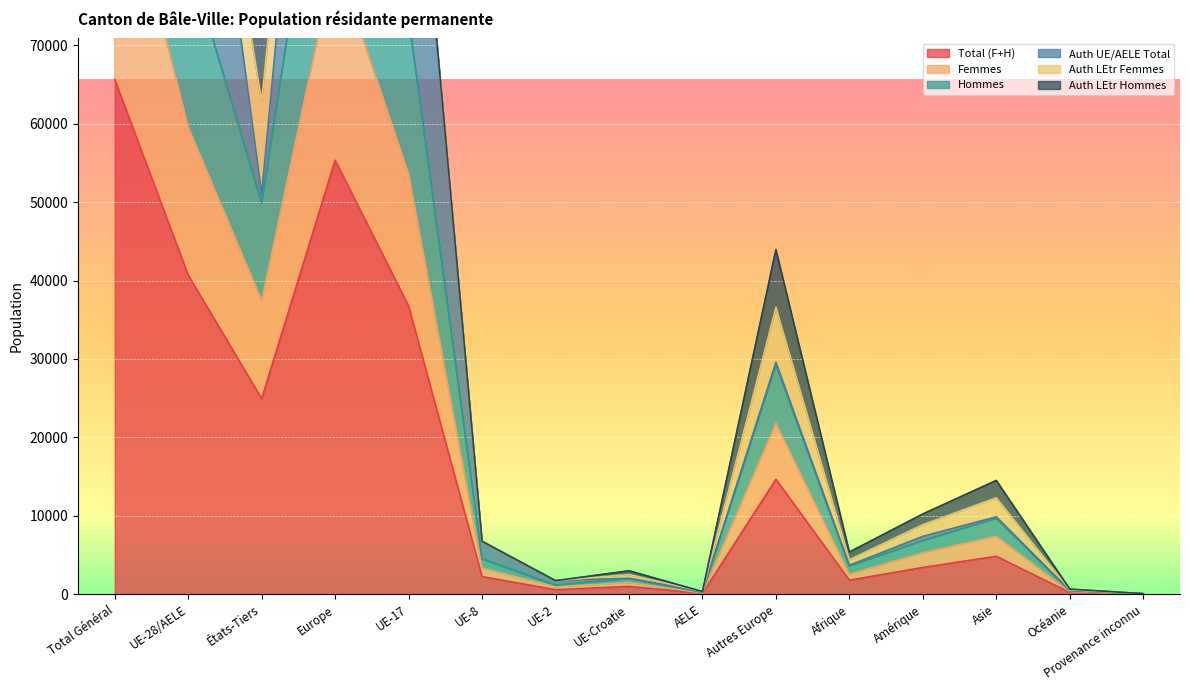

The value of Total (F+H) at UE-8 is 2249. True or false?

True